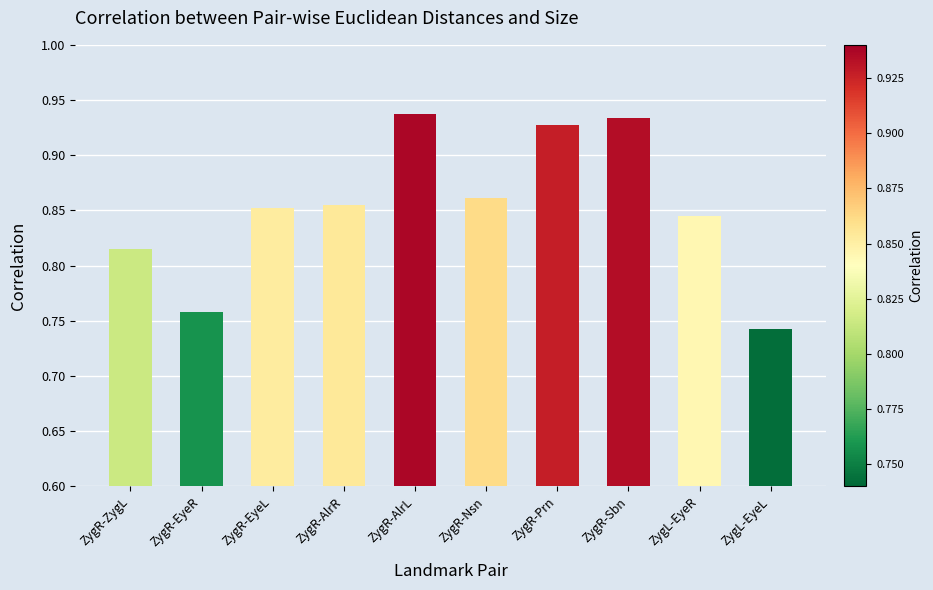

The chart shows a value of 1.4 at ZygR-EyeL. True or false?

False